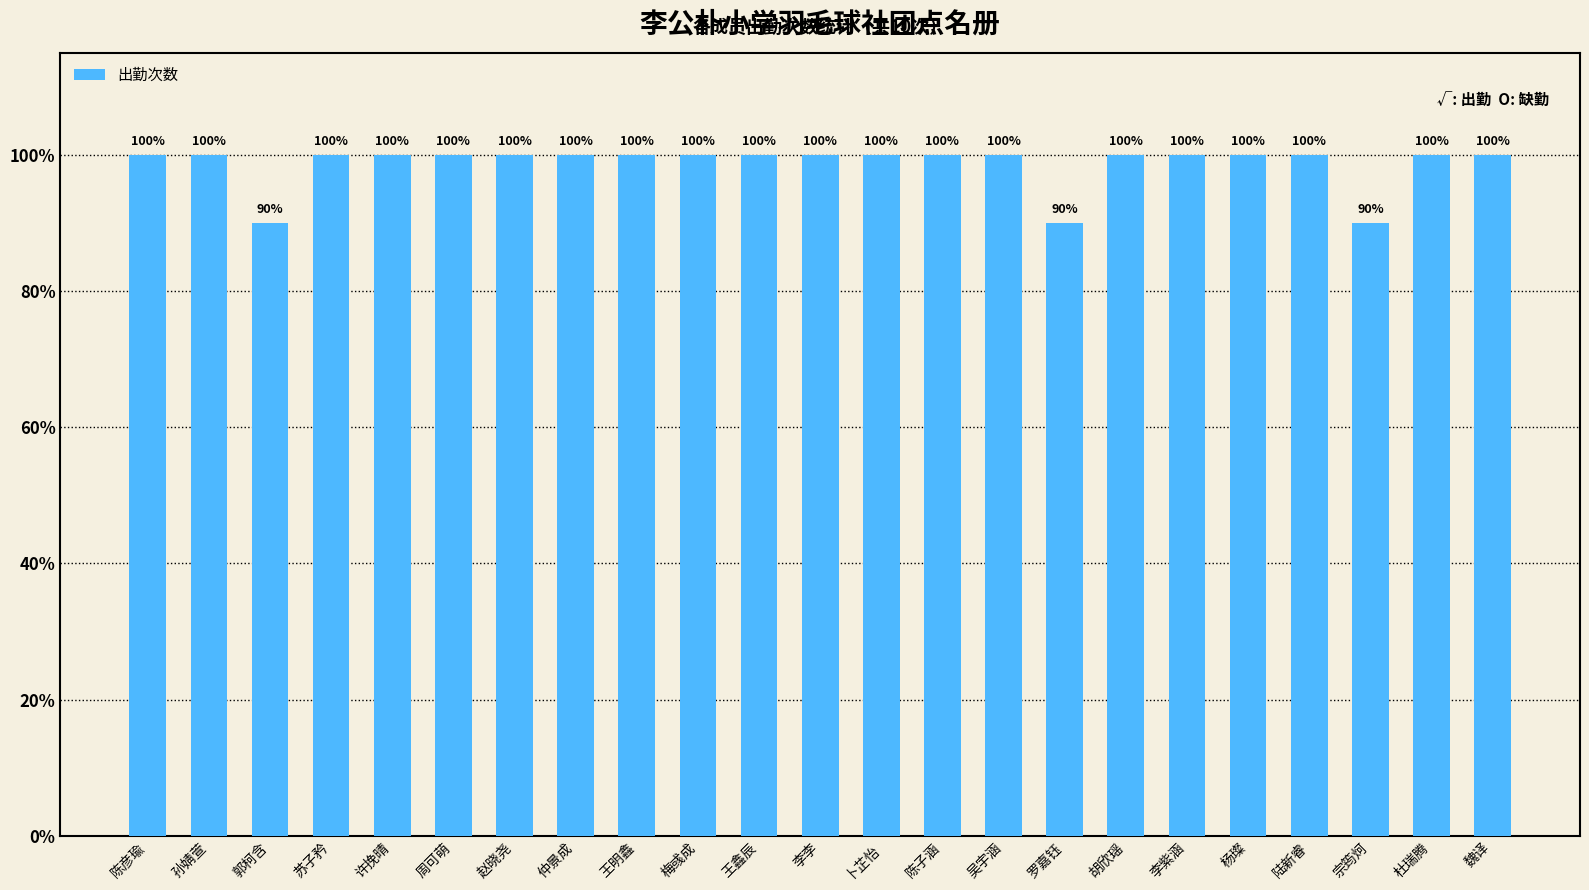

List the labels in order of value, largest first.

陈彦瑜, 孙婧萱, 苏子矜, 许挽晴, 周可萌, 赵晓尧, 仲景成, 王明鑫, 梅彧成, 王鑫辰, 李李, 卜芷怡, 陈子涵, 吴宇涵, 胡欣瑶, 李紫涵, 杨璨, 陆新睿, 杜瑞腾, 魏译, 郭柯含, 罗嘉钰, 宗筠炣